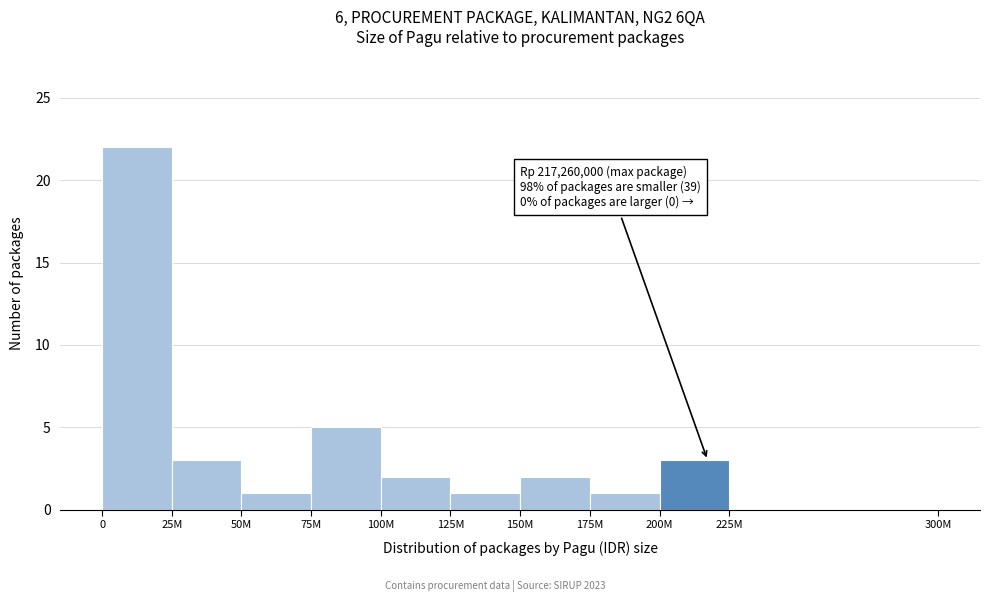

Reading left to right, transcribe all the data shown in this chart.

0=22	25M=3	50M=1	75M=5	100M=2	125M=1	150M=2	175M=1	200M=3	225M=0